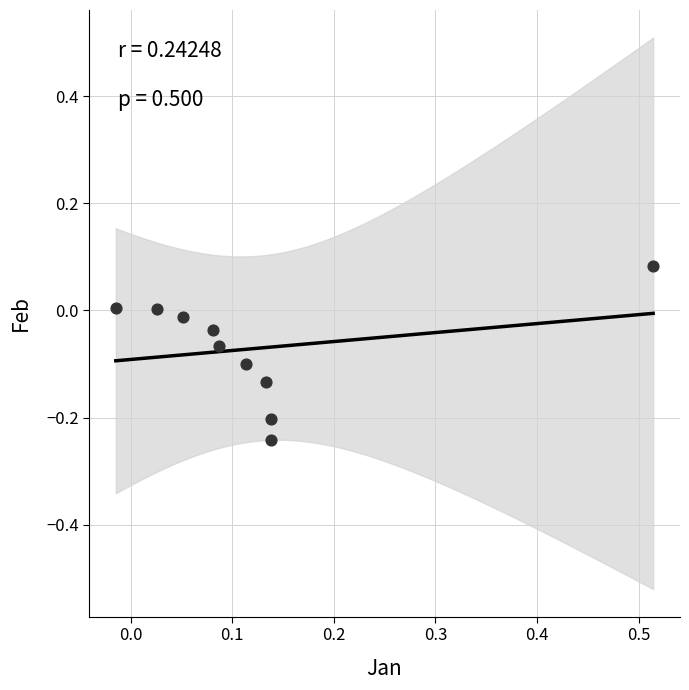

What is the range of X values (max minus min)?

0.5